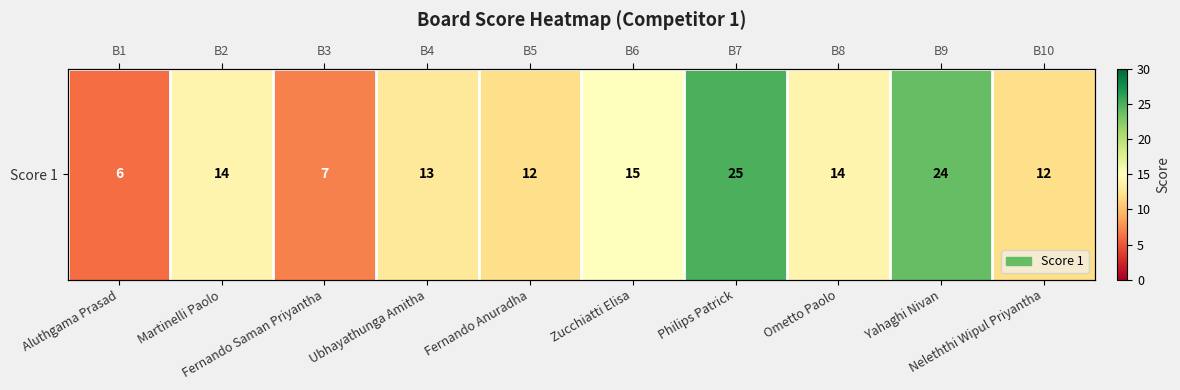

Reading left to right, what are all the values shown in this chart?

6	14	7	13	12	15	25	14	24	12